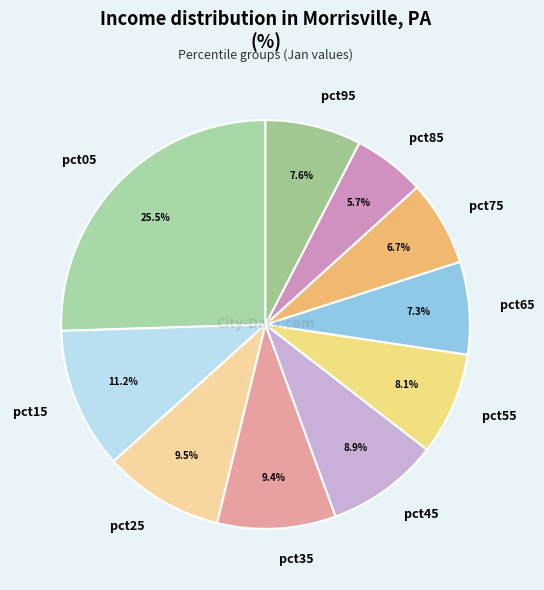

Is it true that pct35 is 9% of the pie?

True